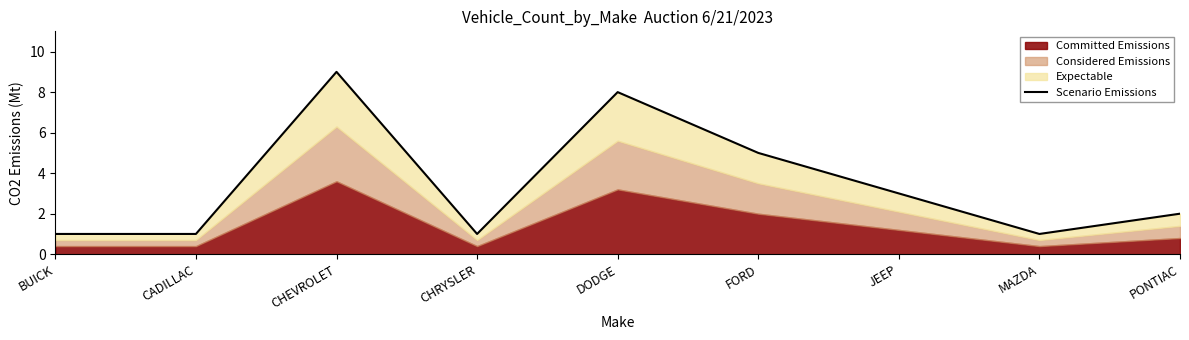

Is it true that the value at MAZDA is 0?

False